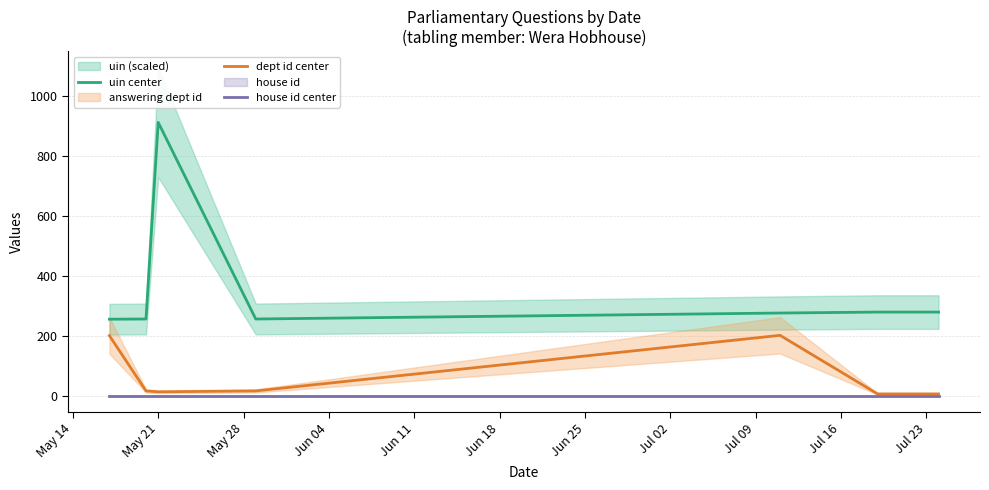

What is the sum of all dept id center values?

465.0